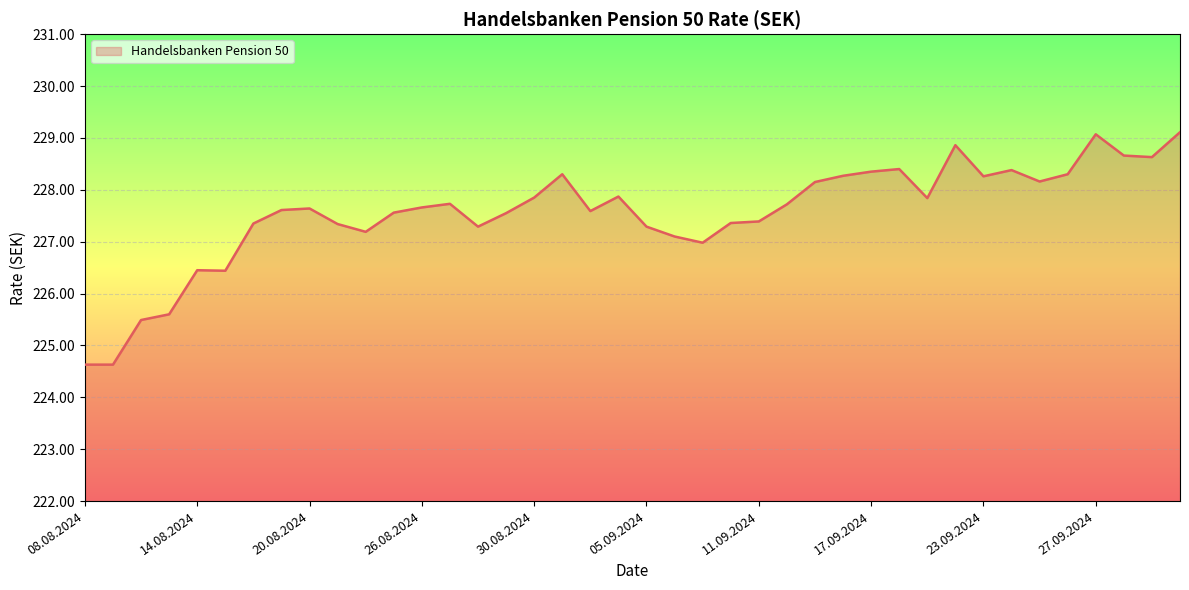

What is the minimum value shown in the chart?

224.6